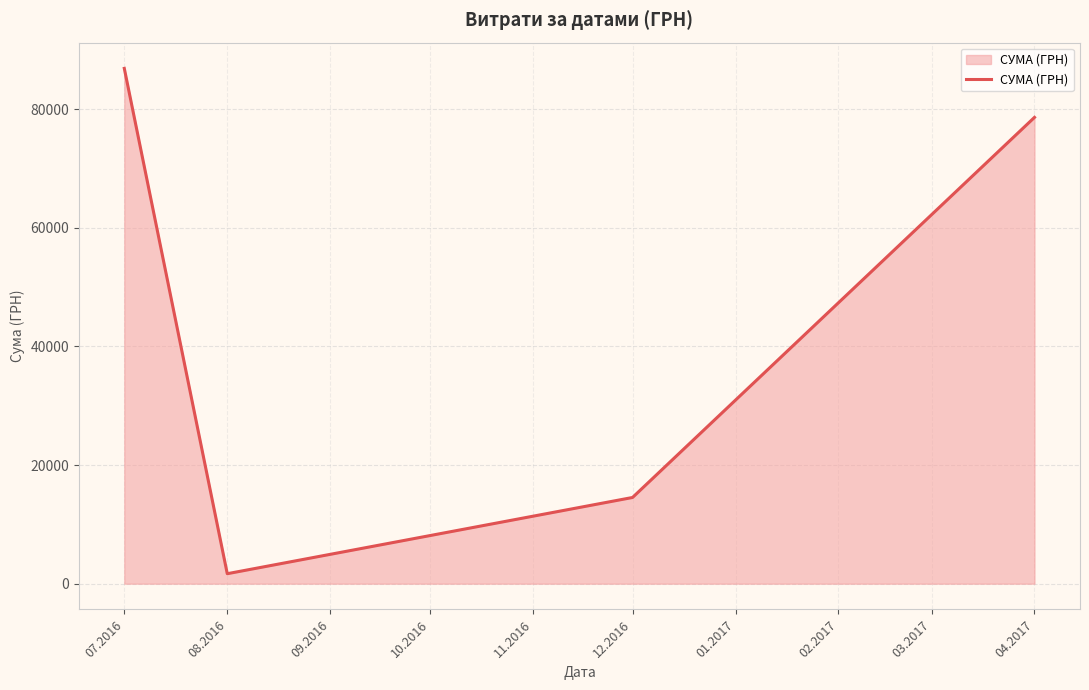

What is the average value?

45416.6